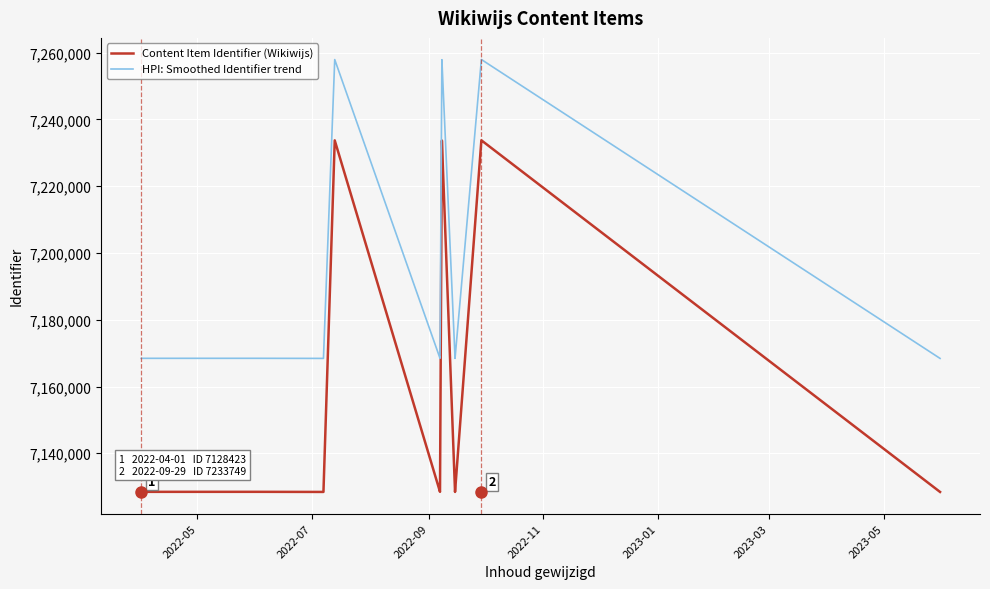

Is the value of Content Item Identifier (Wikiwijs) at 12 greater than the value of HPI: Smoothed Identifier trend at 2022-11?

No